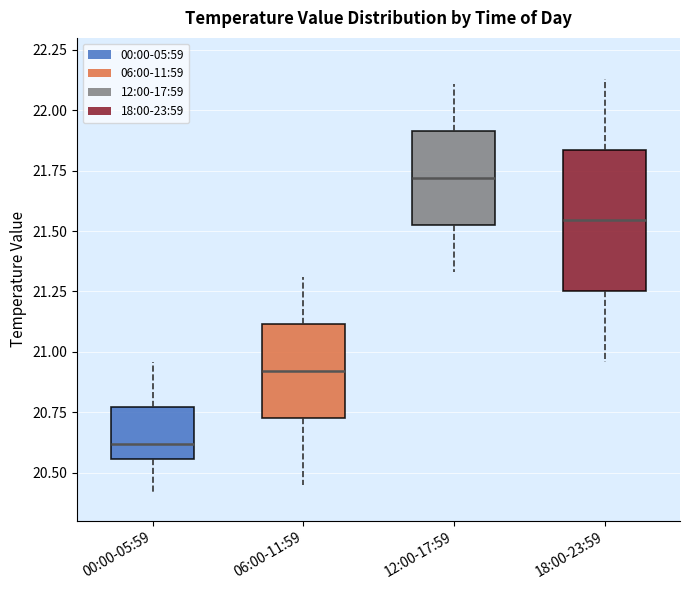

Reading left to right, read every box against the y-axis: the position of its median line, the range the box covers, and the ends of its whiskers. The values are not printed on the chart, so give them approximately, as read against the axis.

00:00-05:59: median 20.60, box 20.55 to 20.75, whiskers 20.40 to 20.95
06:00-11:59: median 20.90, box 20.75 to 21.10, whiskers 20.45 to 21.30
12:00-17:59: median 21.70, box 21.55 to 21.90, whiskers 21.35 to 22.10
18:00-23:59: median 21.55, box 21.25 to 21.85, whiskers 20.95 to 22.15